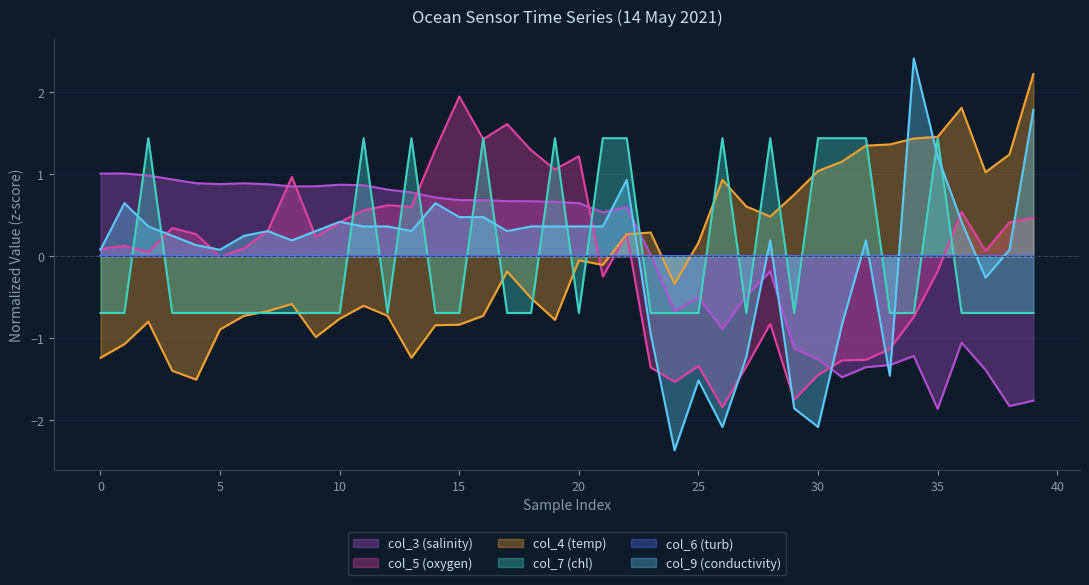

How many positive values does the col_9 (conductivity) series have?

30